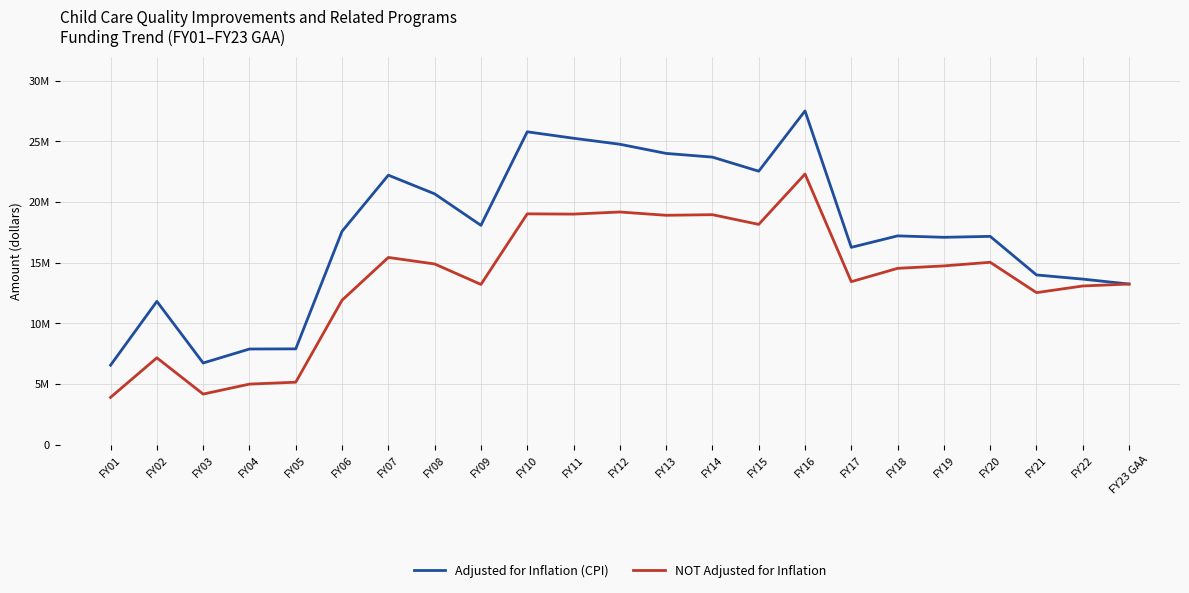

Where is Adjusted for Inflation (CPI) nearest to the value 17037984?

FY19